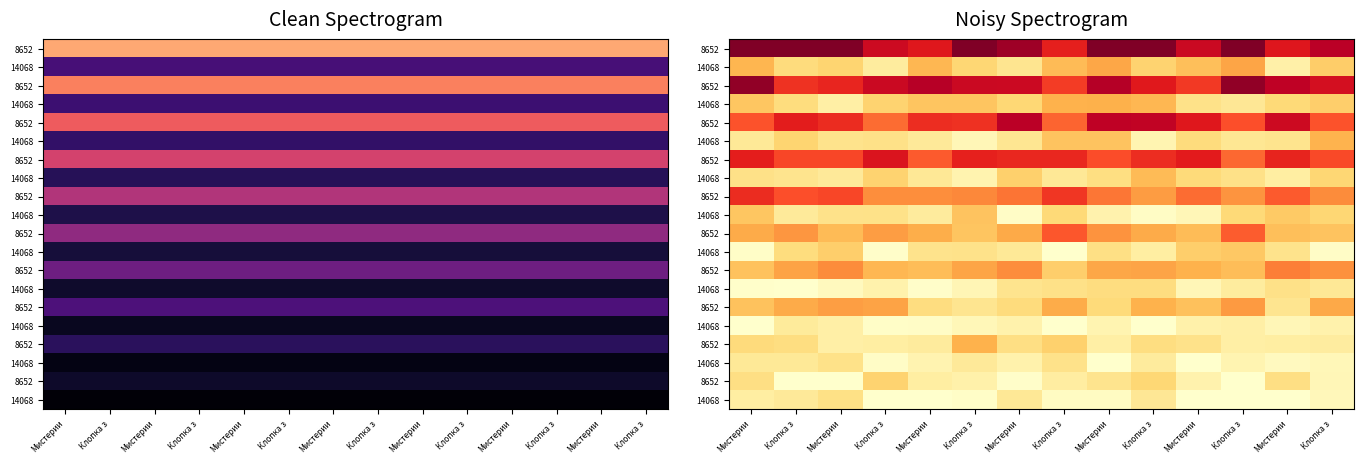

Count the number of categories in the chart.

14